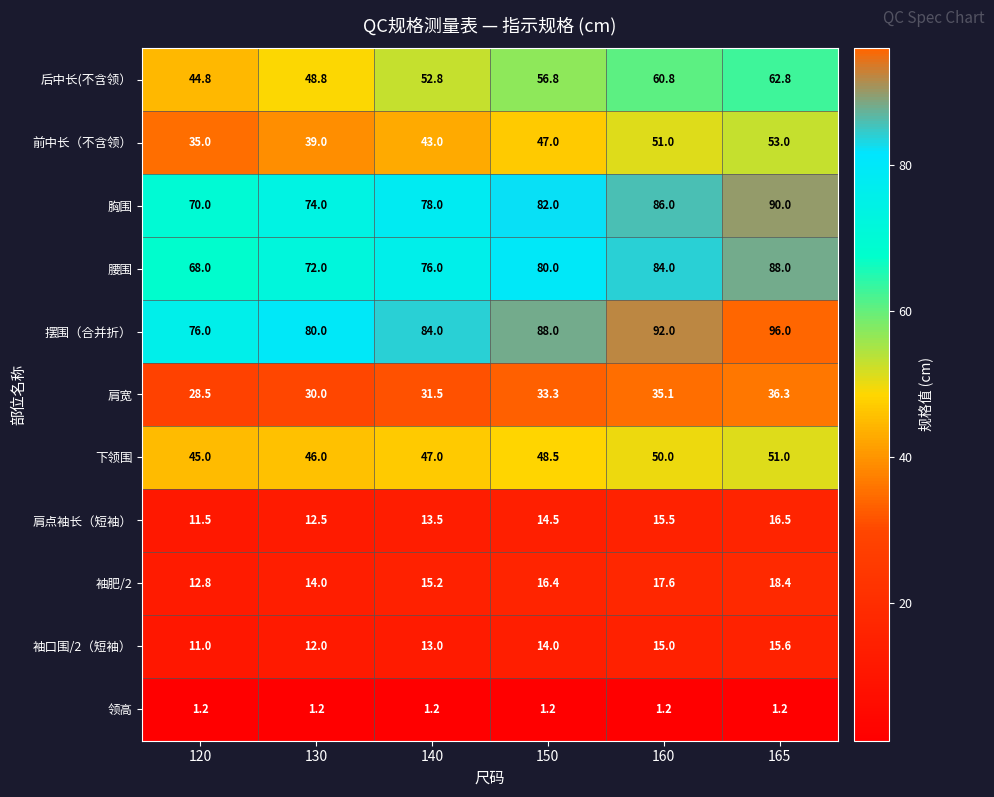

Is it true that 肩宽 equals 19.7 at 140?

False